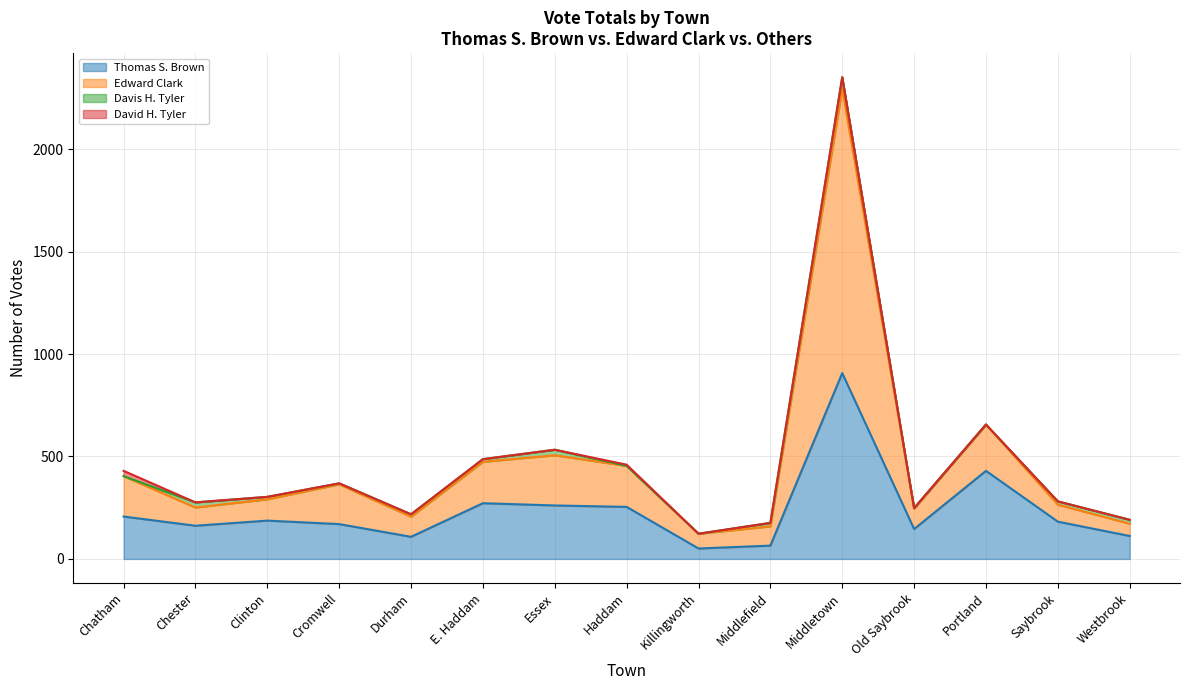

At which category is the sum across all series the highest?

Middletown